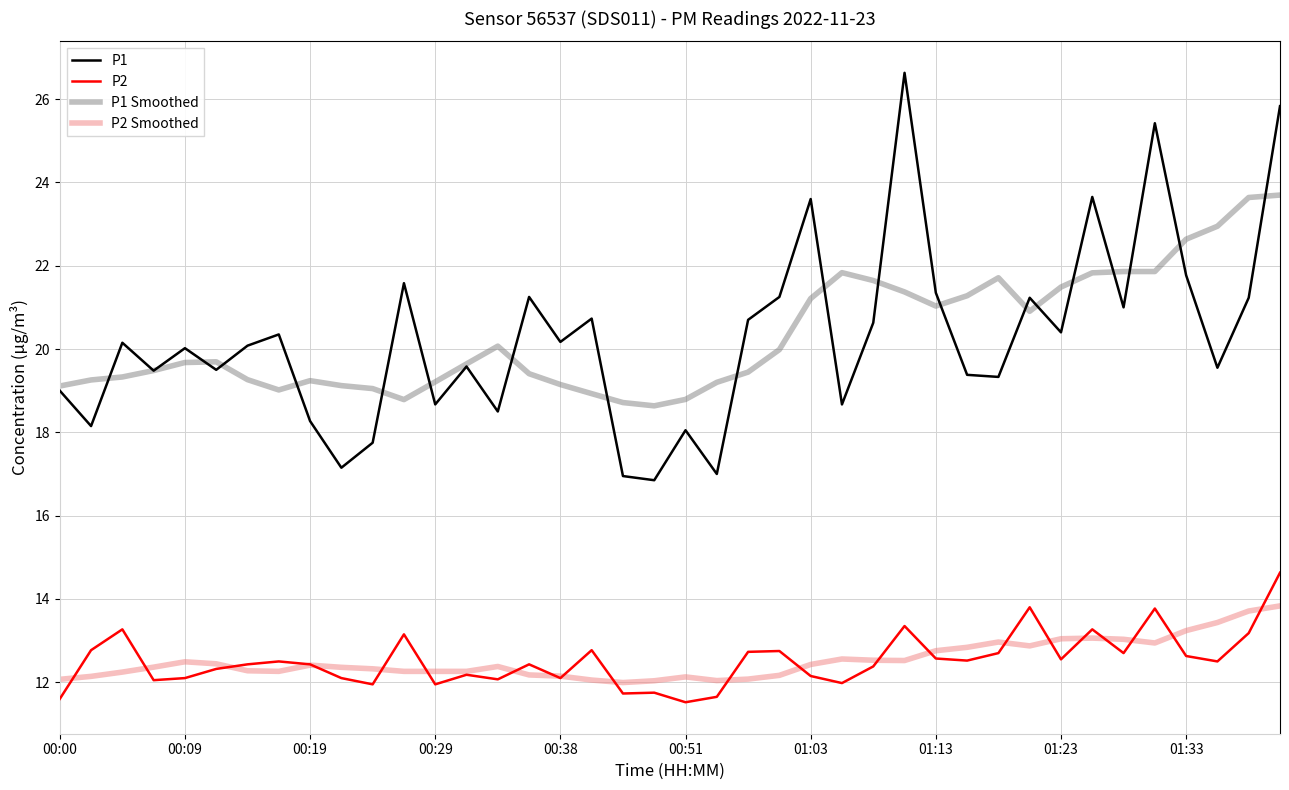

How many times do P2 Smoothed and P2 cross each other?

21